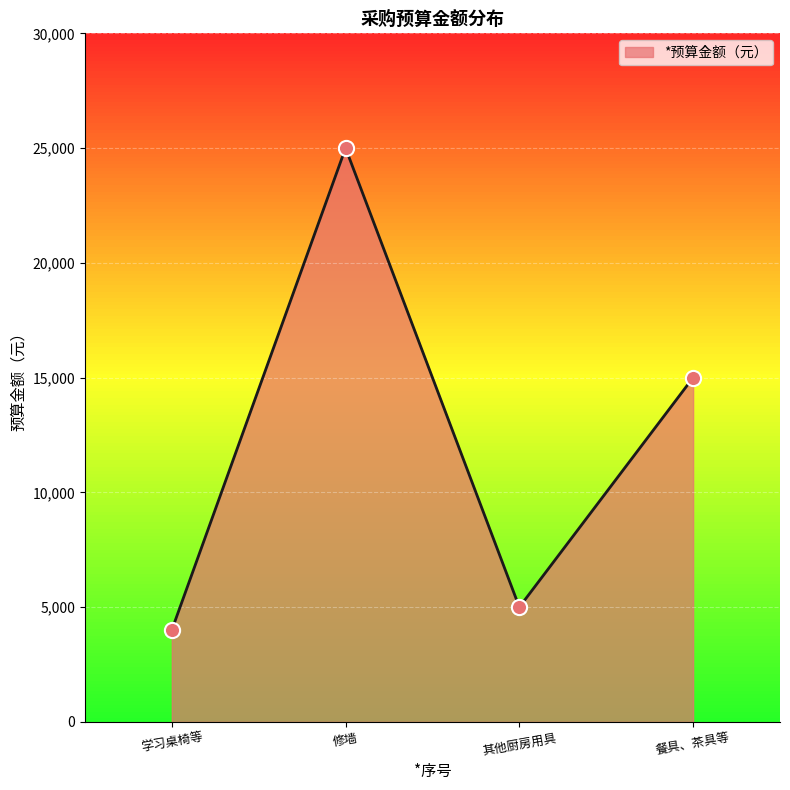

What is the change in value from 学习桌椅等 to 其他厨房用具?

+1000